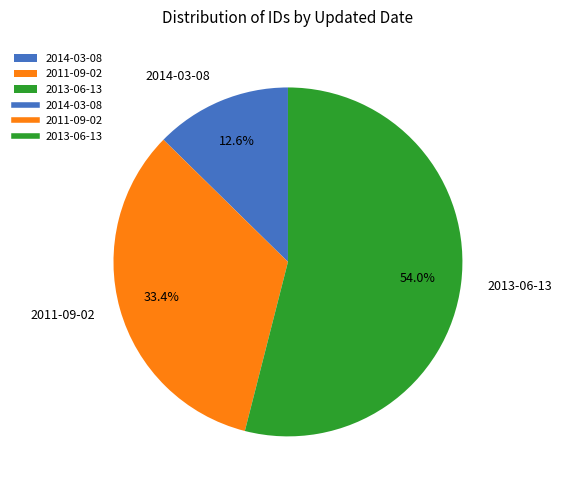

What is the total percentage of 2013-06-13 and 2014-03-08?

66.6%